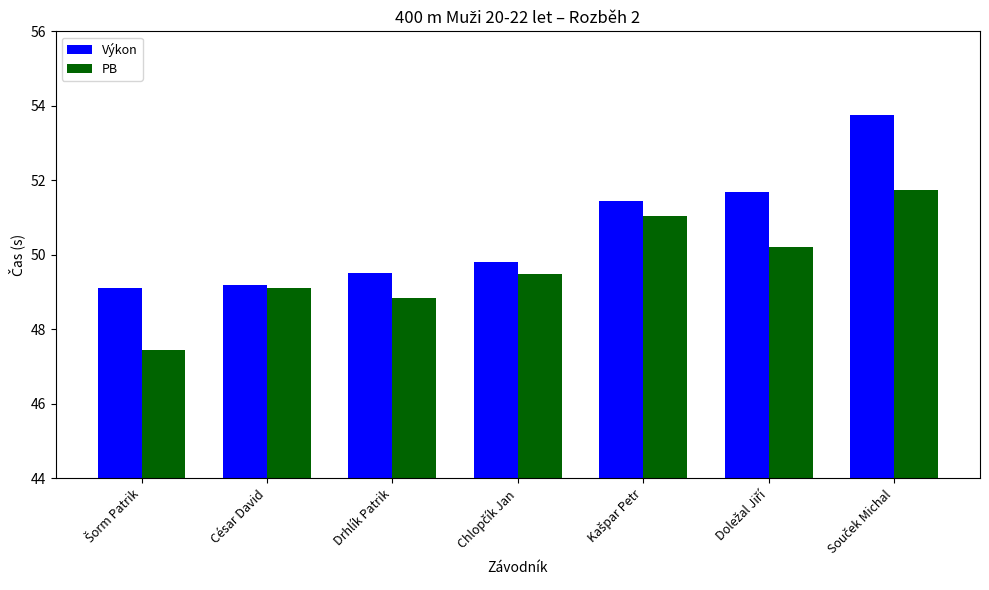

At how many categories does at least one series exceed 50?

3